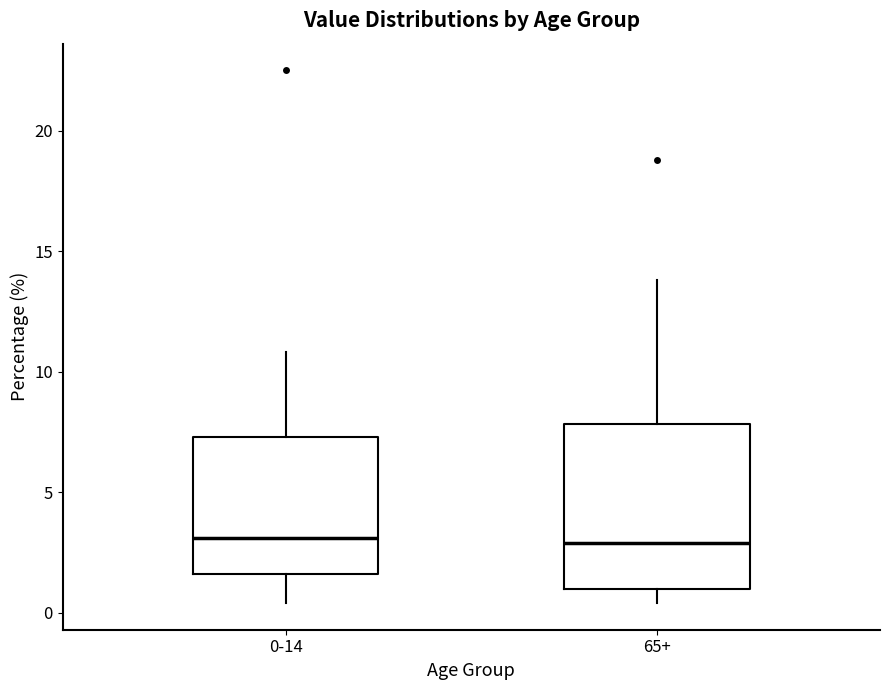

Where does the lower whisker of the box for 0-14 end on the y-axis? The values are not printed on the chart, so give them approximately, as read against the axis.

0.5